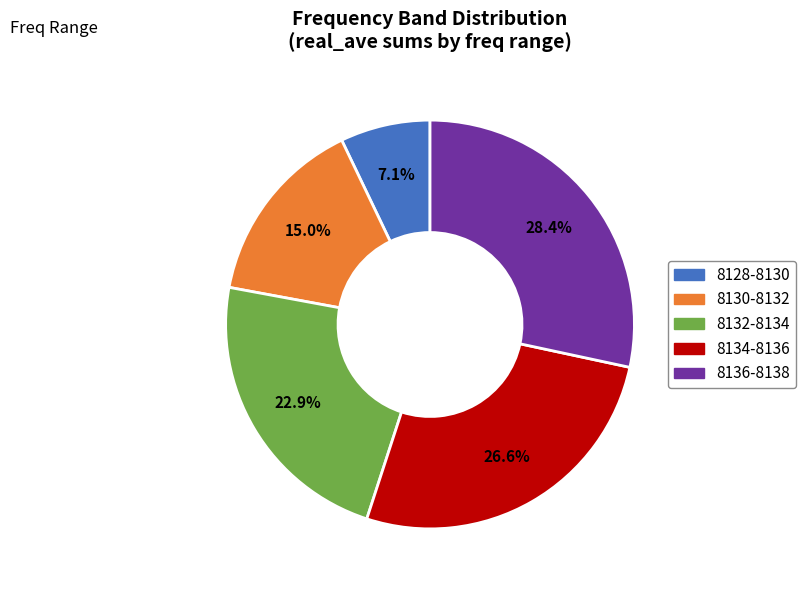

Which has a higher value, 8128-8130 or 8130-8132?

8130-8132